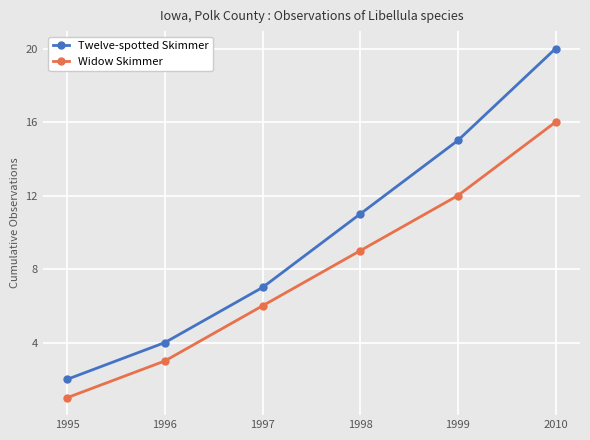

Read the Twelve-spotted Skimmer value at 2010, to the nearest 5.

20